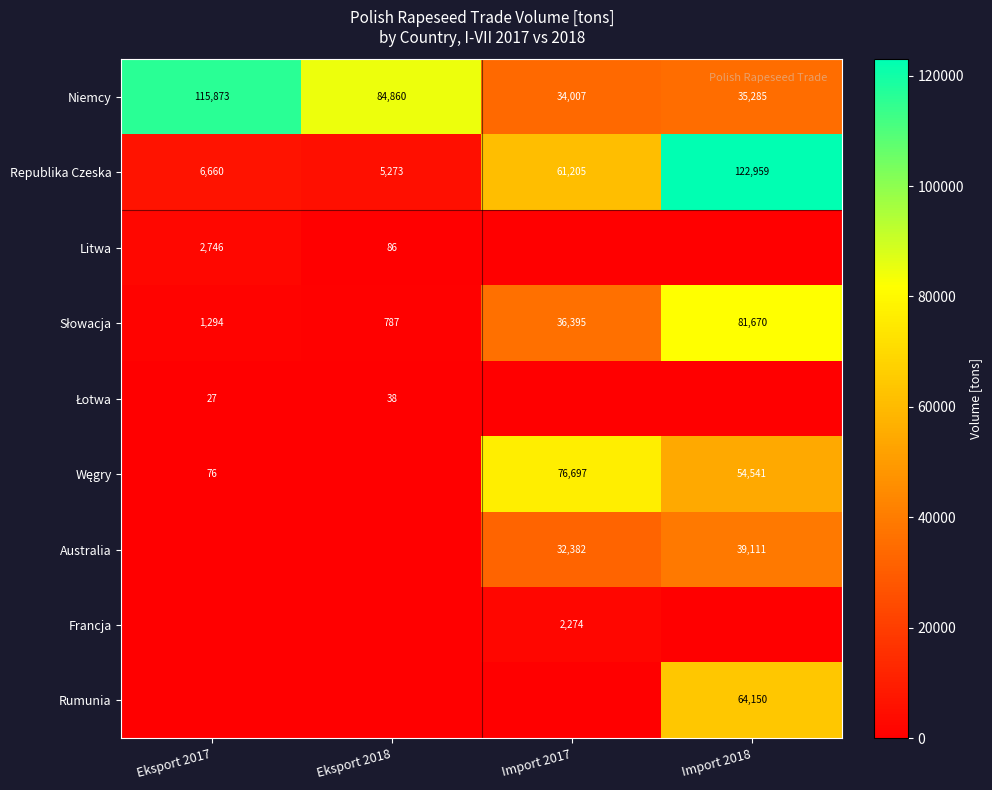

At which category does the chart reach its peak across all series?

Import 2018